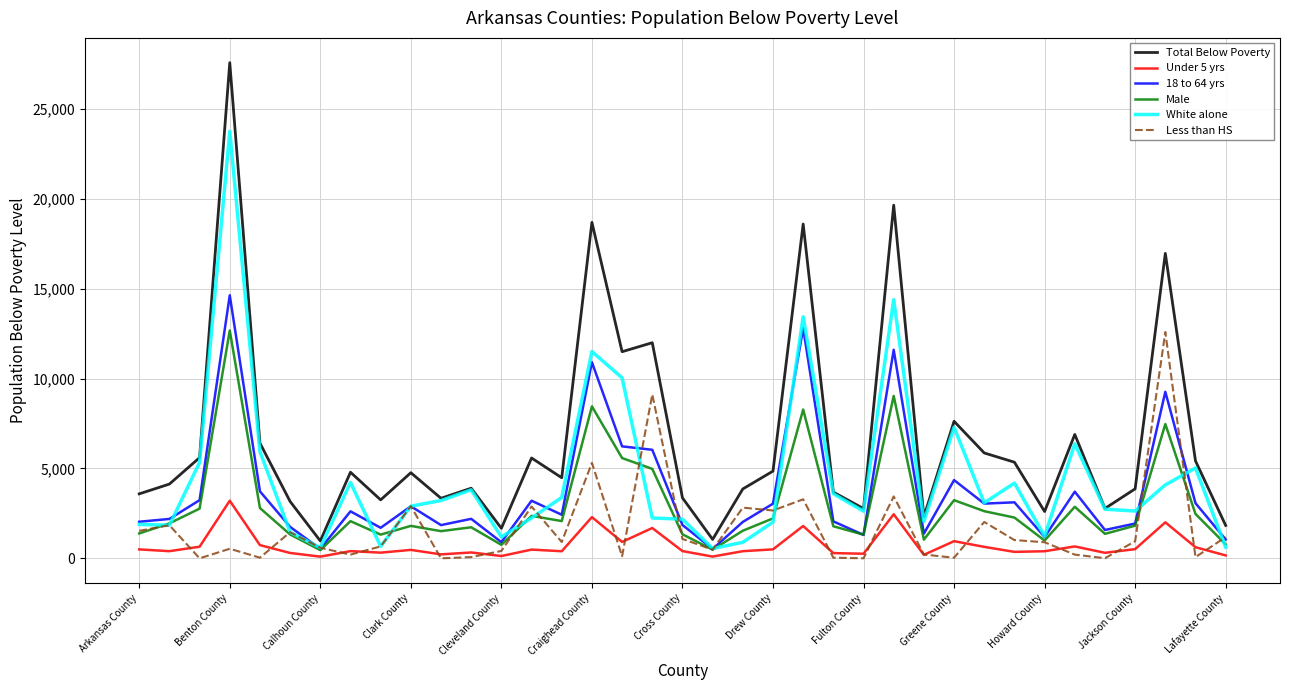

What is the highest value of the Total Below Poverty series?

27562